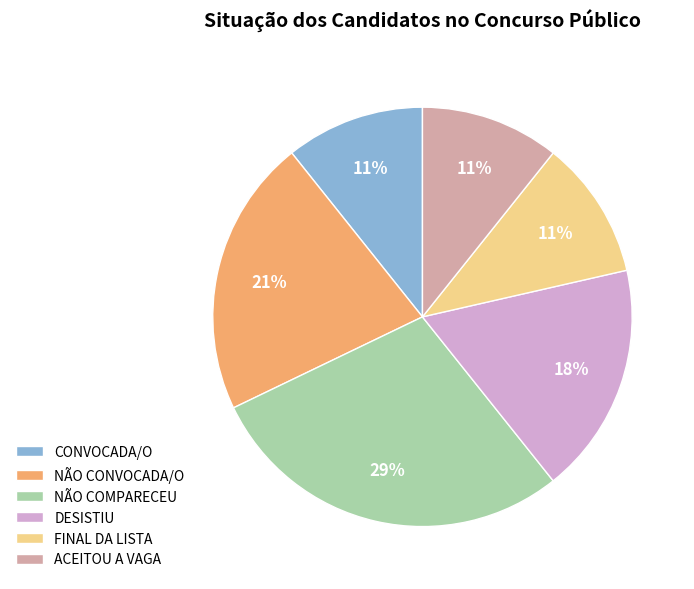

How many segments does this pie chart have?

6